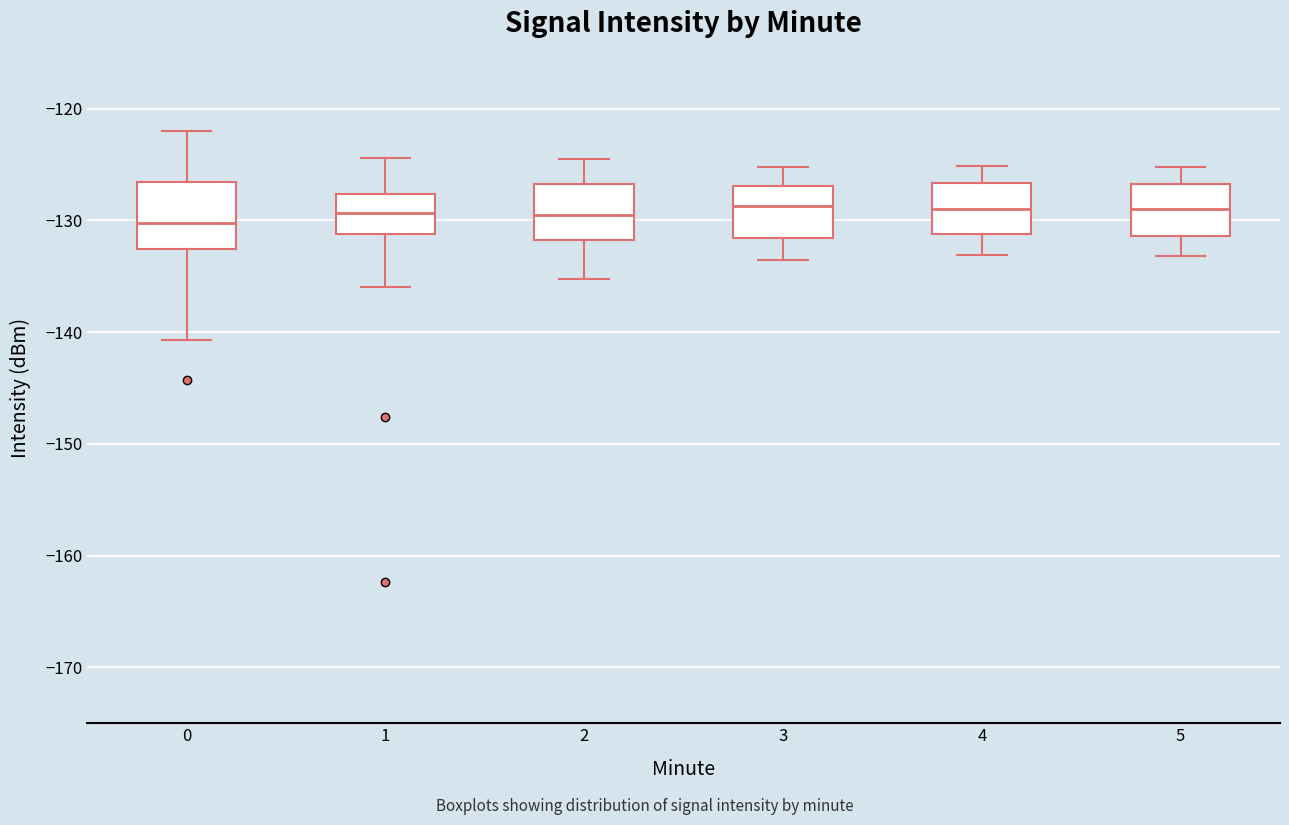

Comparing the boxes themselves (not the whiskers), which one is the tallest?

0